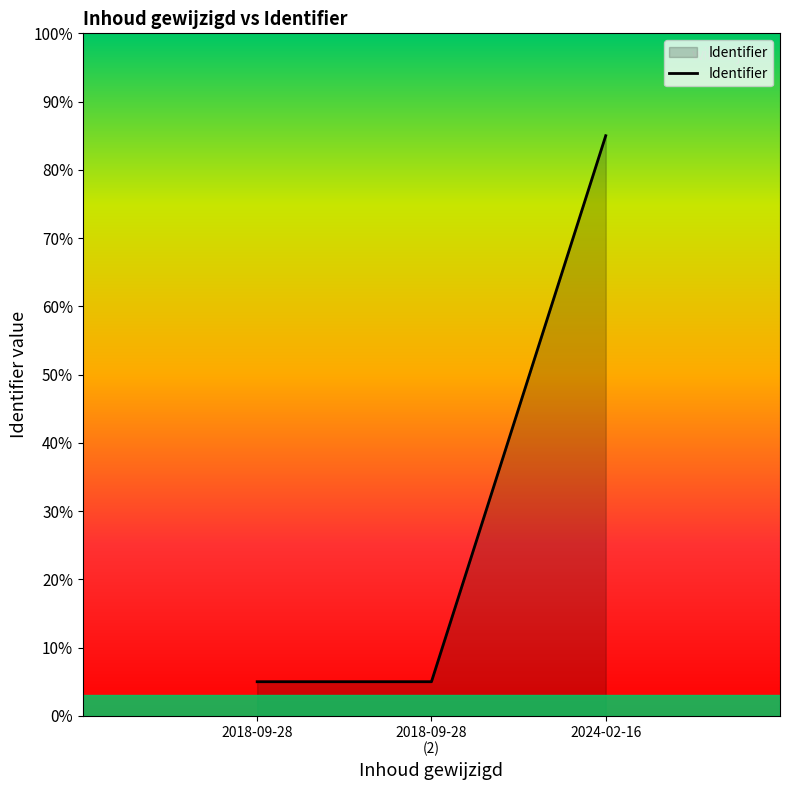

Reading left to right, transcribe all the data shown in this chart.

5.0	5.0	85.0